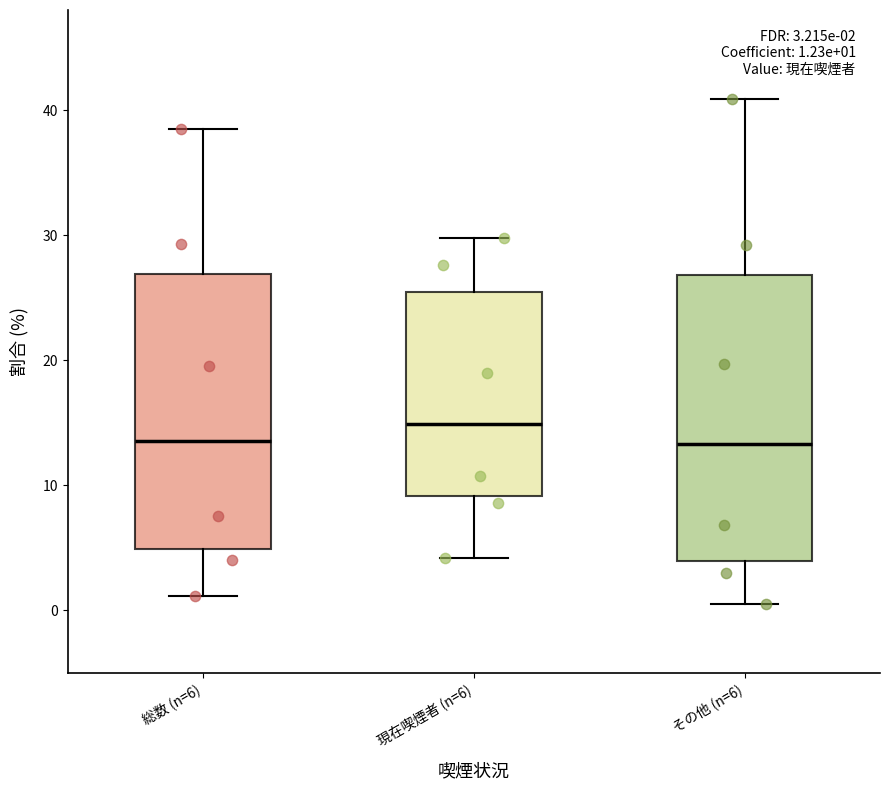

Which box has the highest median line?

現在喫煙者 (n=6)